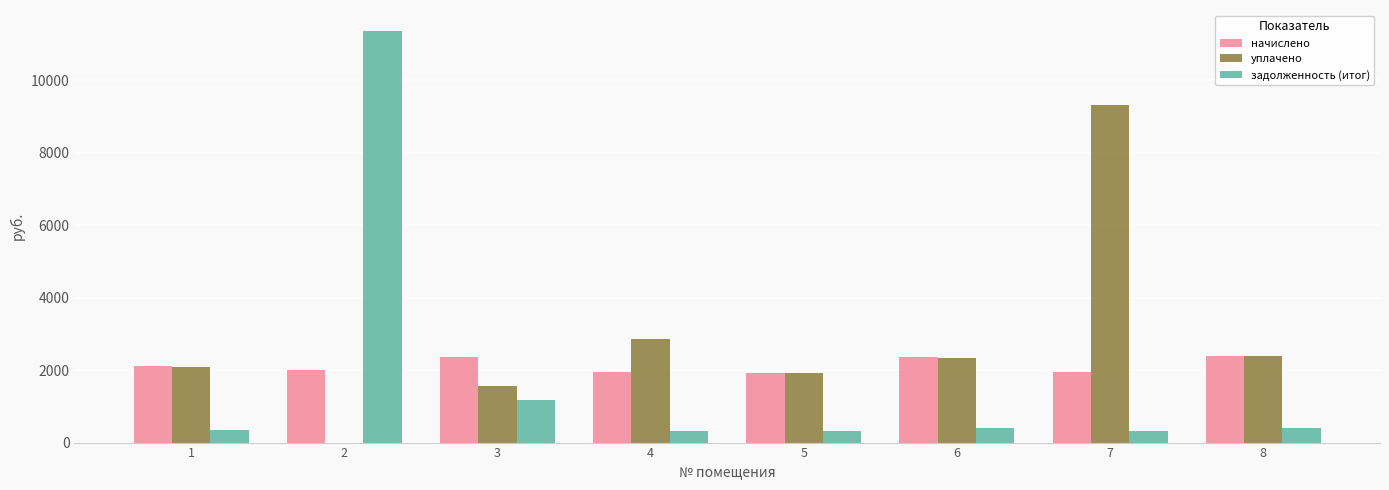

What is the average value of the уплачено series?

2808.7